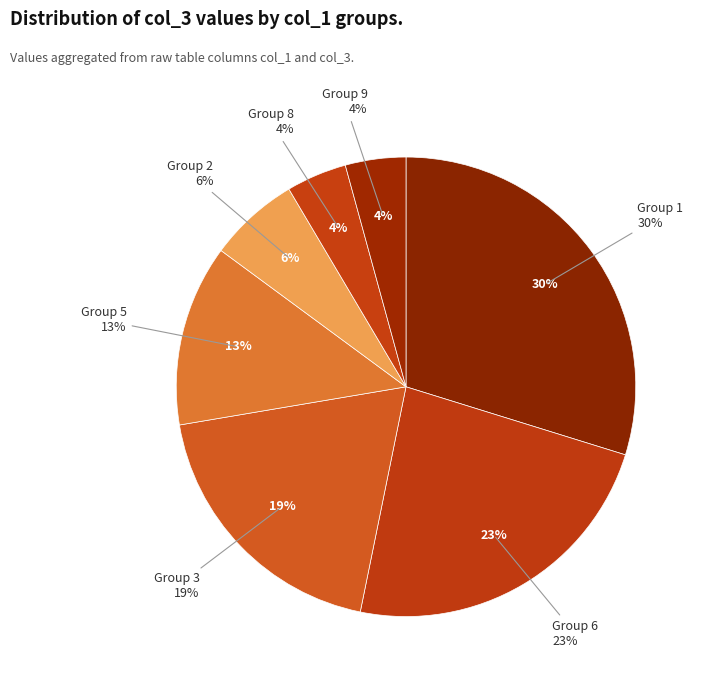

What is the change in value from 5 to 6?

-2